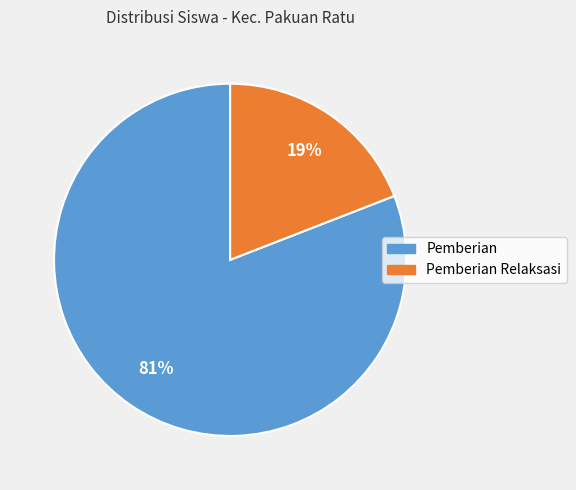

To the nearest percent, what is the difference between the largest and smallest slice percentages?

62%